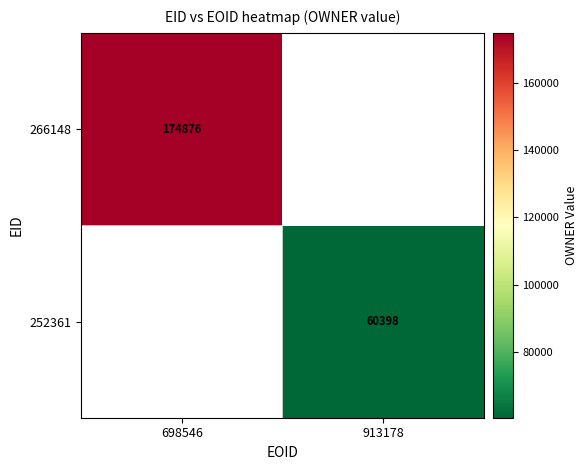

How many positive values does the 252361 series have?

1